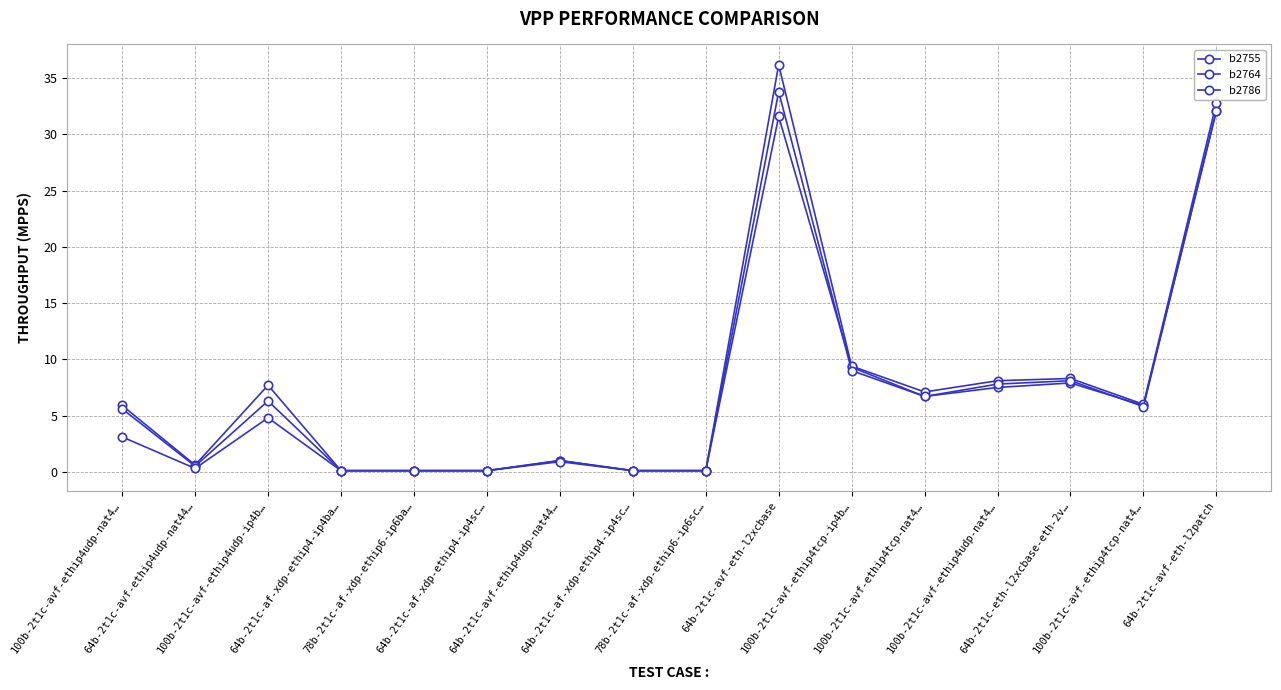

Which series has the largest range (max minus min)?

b2764